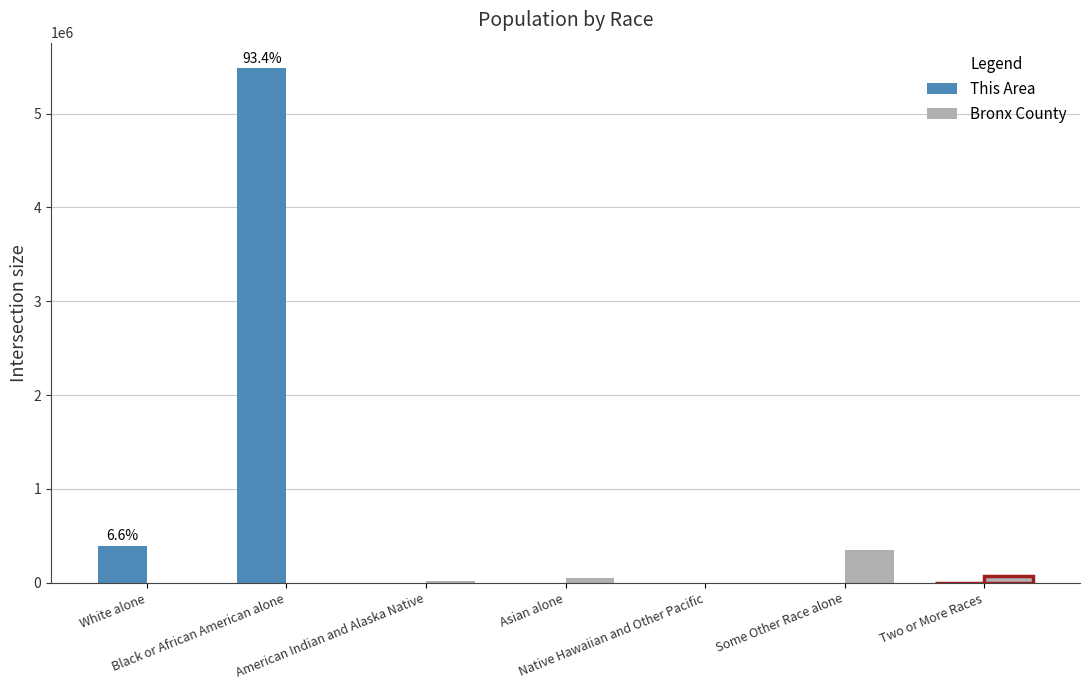

What is the greatest value displayed?

5481505